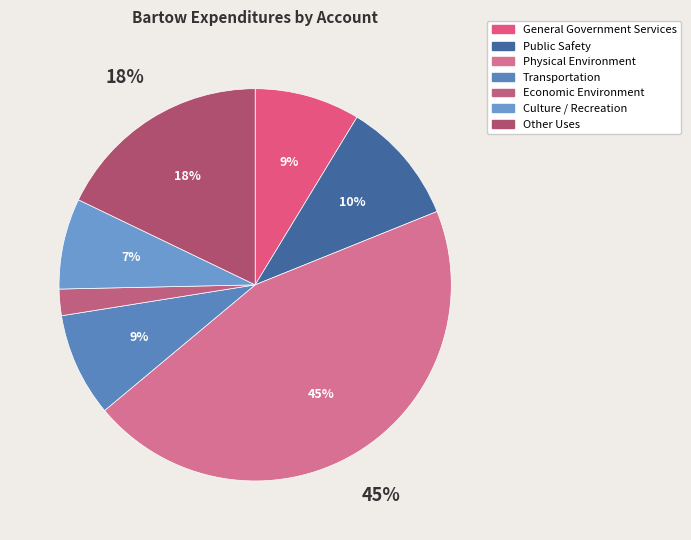

What portion of the pie excludes Culture / Recreation?

92.5%